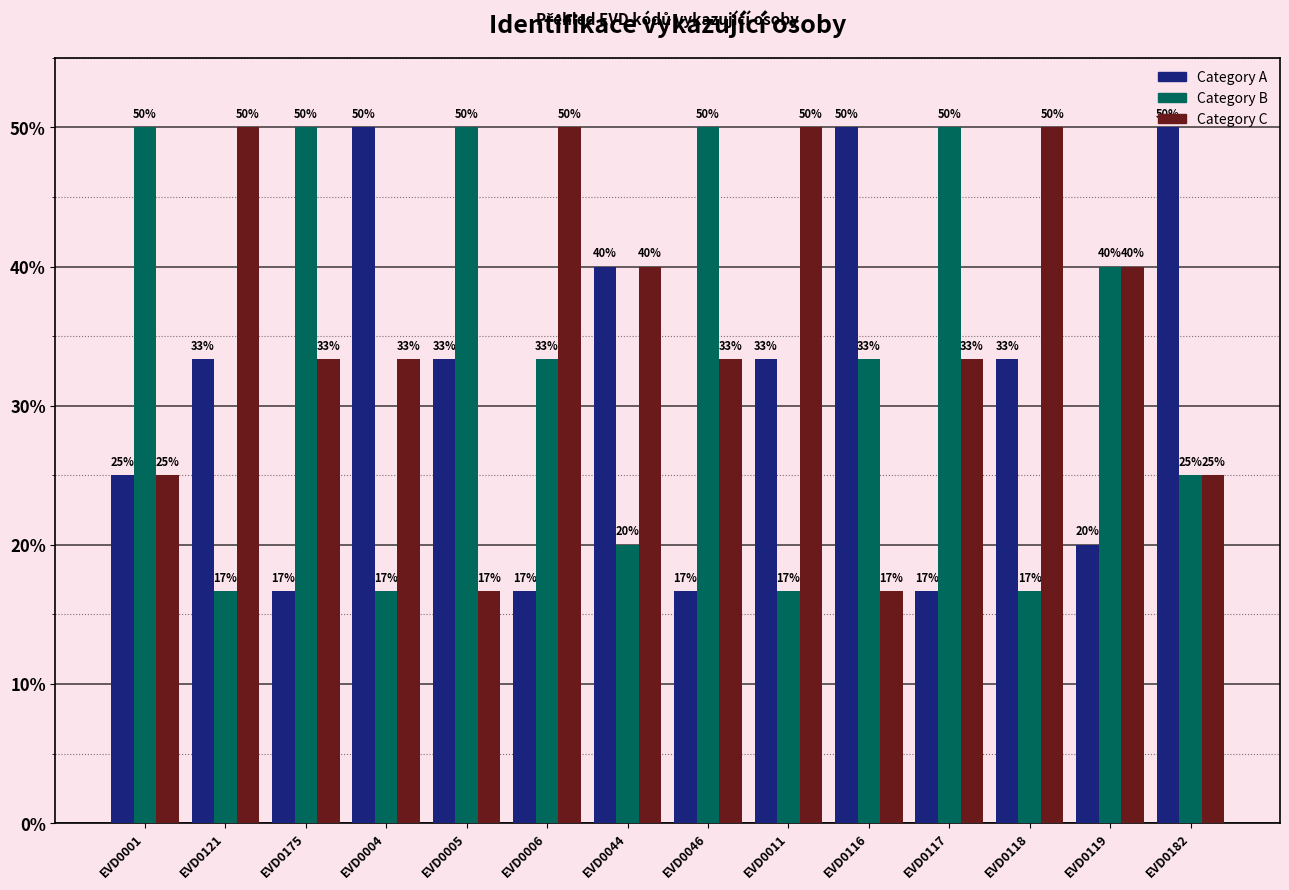

Rank the series by their average value, from lowest to highest.

Category A, Category B, Category C